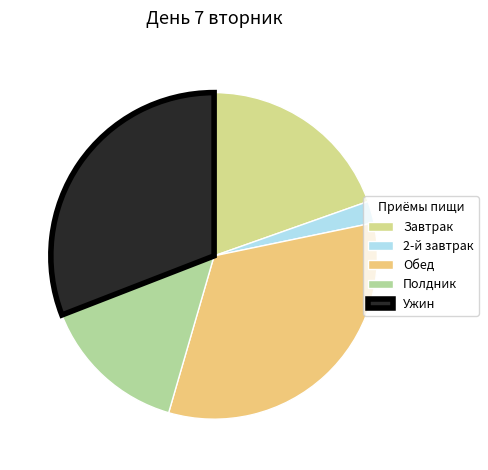

Which category has the smallest portion of the pie?

2-й завтрак